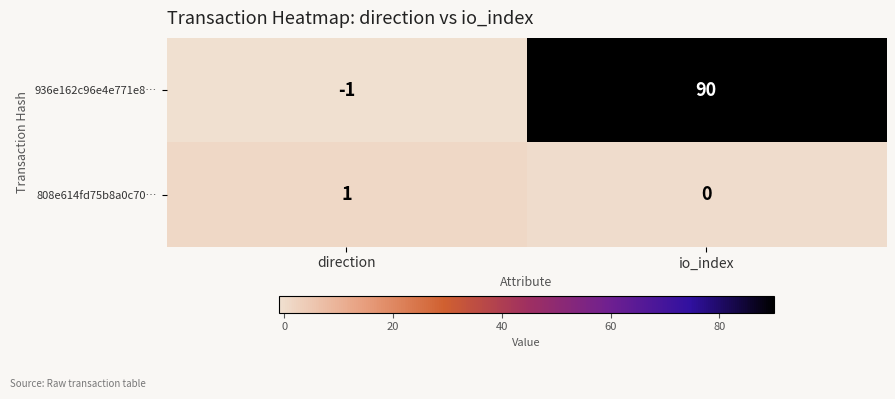

Read the 936e162c96e4e771e8… value at io_index, to the nearest 5.

90